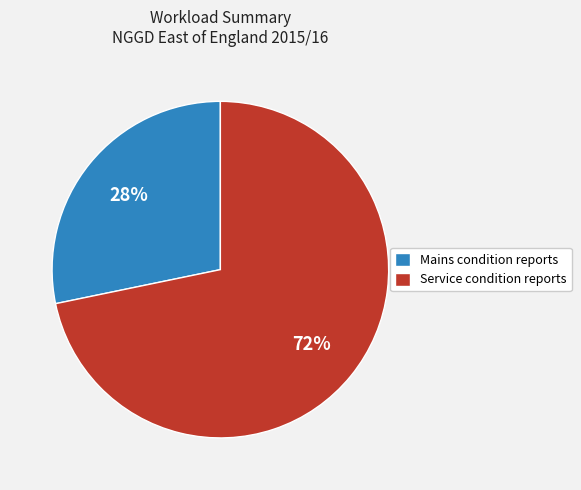

To the nearest percent, what is the combined percentage of Service condition reports and Mains condition reports?

100%